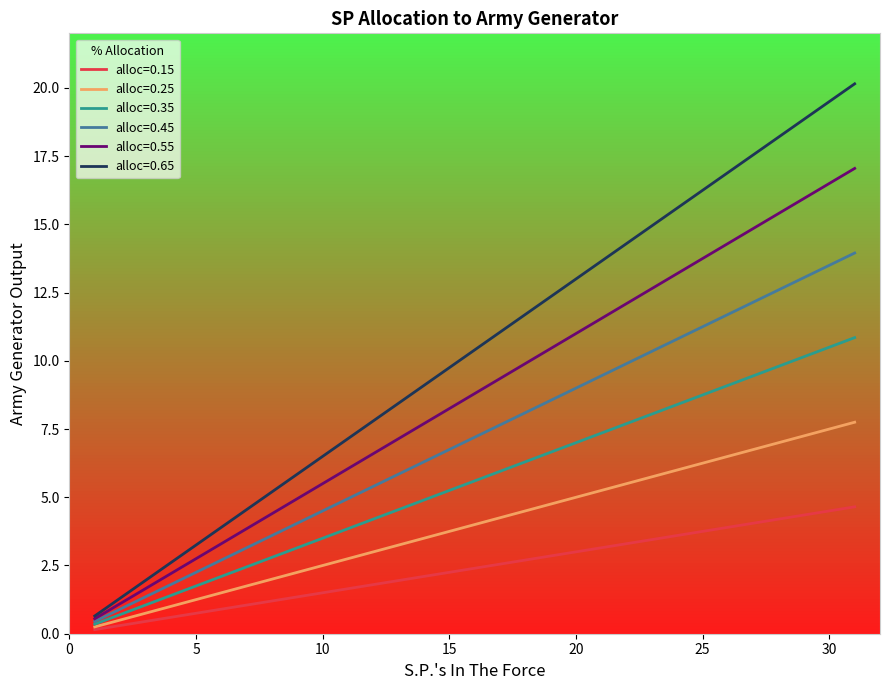

True or false: alloc=0.35 and alloc=0.65 cross at least once.

False